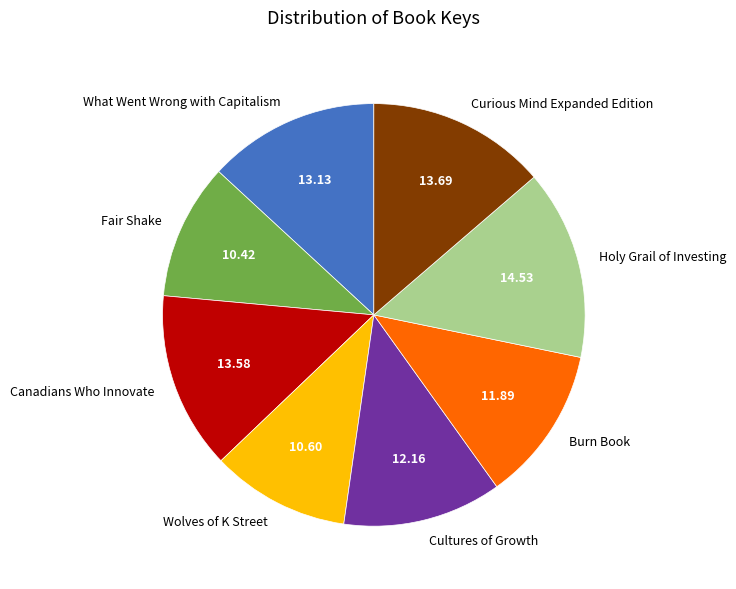

What is the ratio of the value at Curious Mind Expanded Edition to the value at Wolves of K Street?

1.3